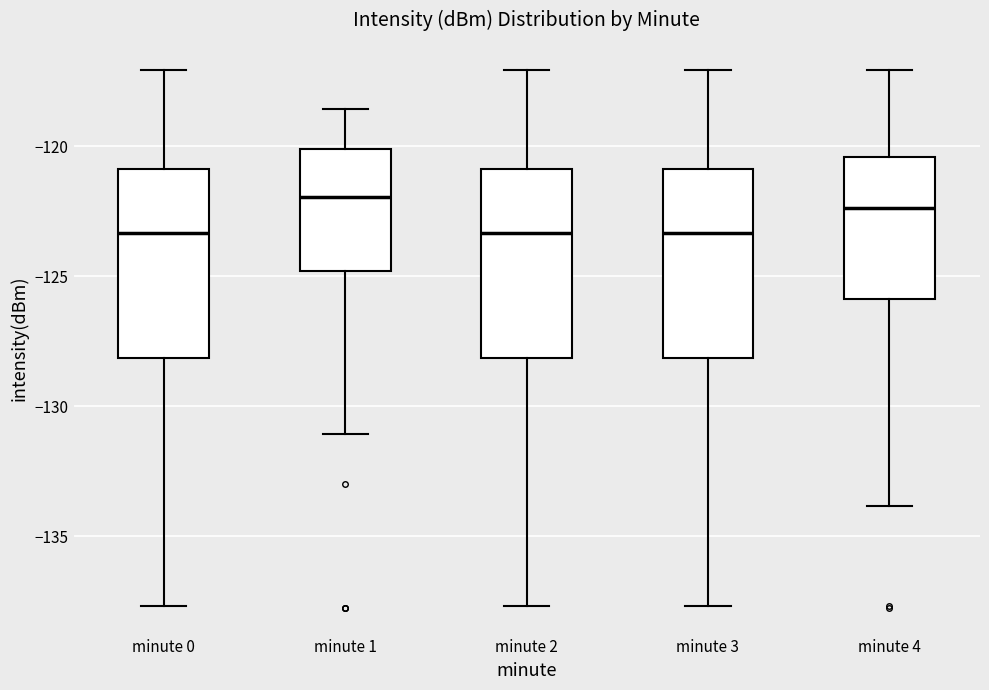

Where does the lower whisker of the box for minute 2 end on the y-axis? The values are not printed on the chart, so give them approximately, as read against the axis.

-137.5